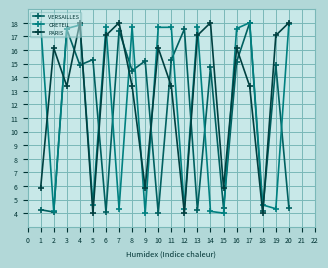

Where is VERSAILLES nearest to the value 11?

8